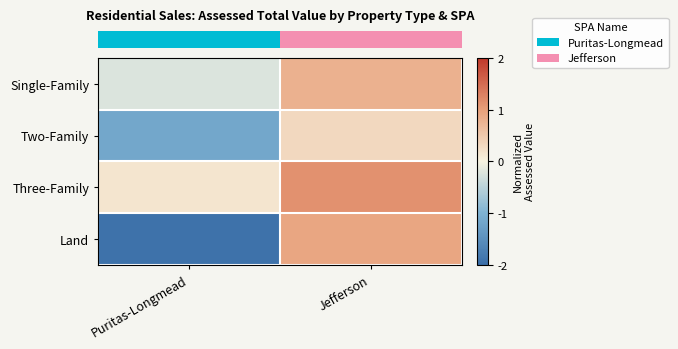

Count the number of data series in this chart.

4